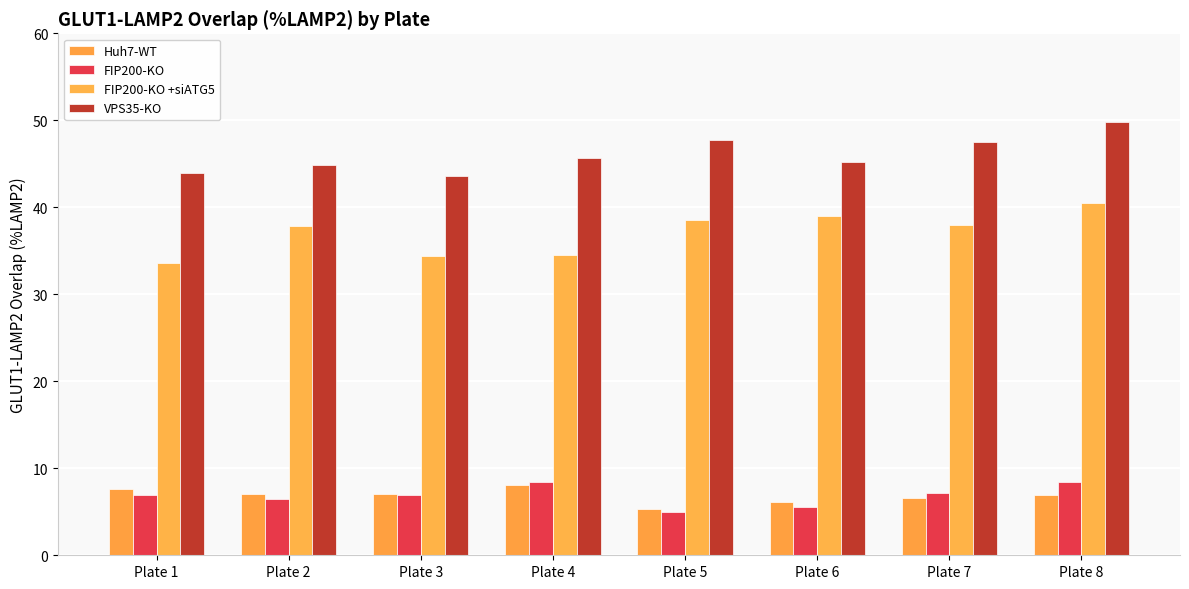

True or false: FIP200-KO +siATG5 has a value of 38.5 at Plate 5.

True